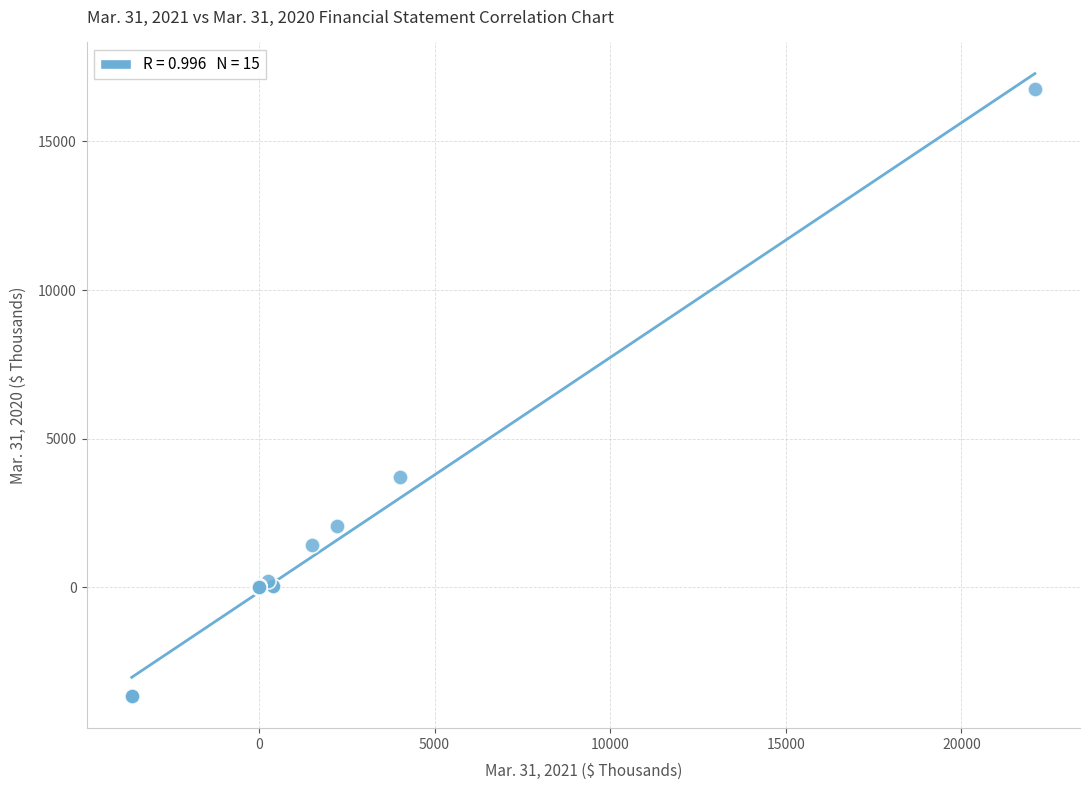

What Y value in the scatter plot is closest to 6538?

3732.0